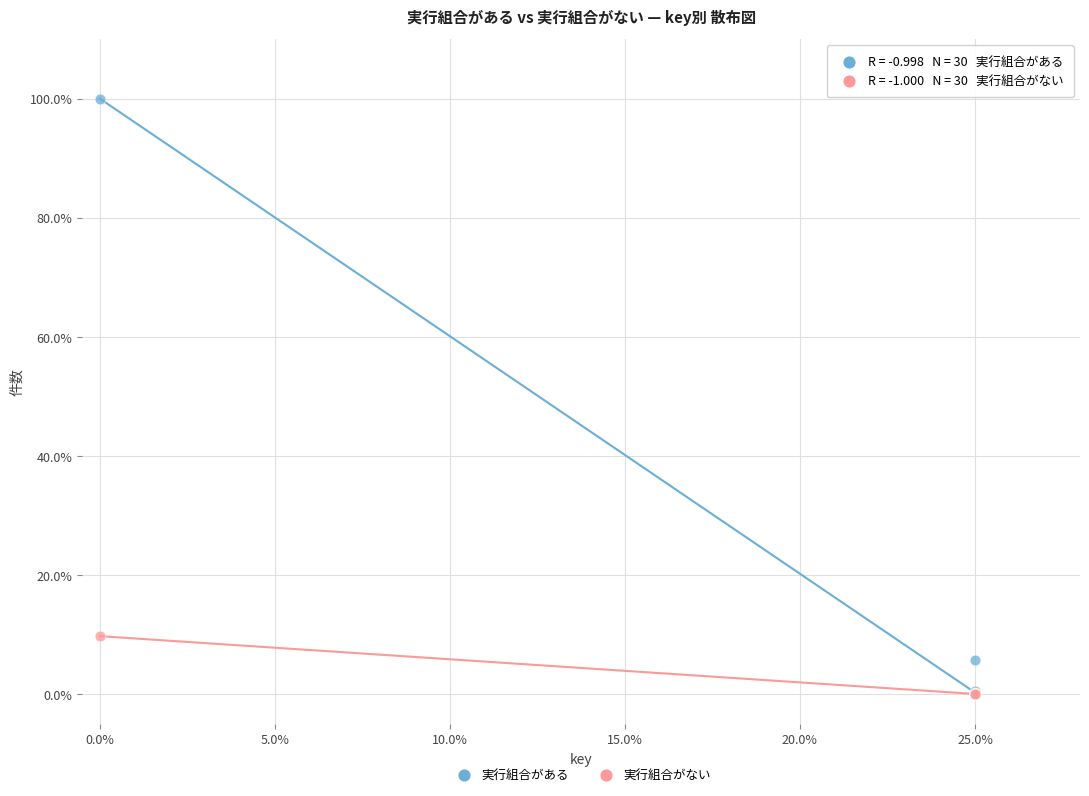

What are all the series names shown in the legend?

実行組合がある, 実行組合がない